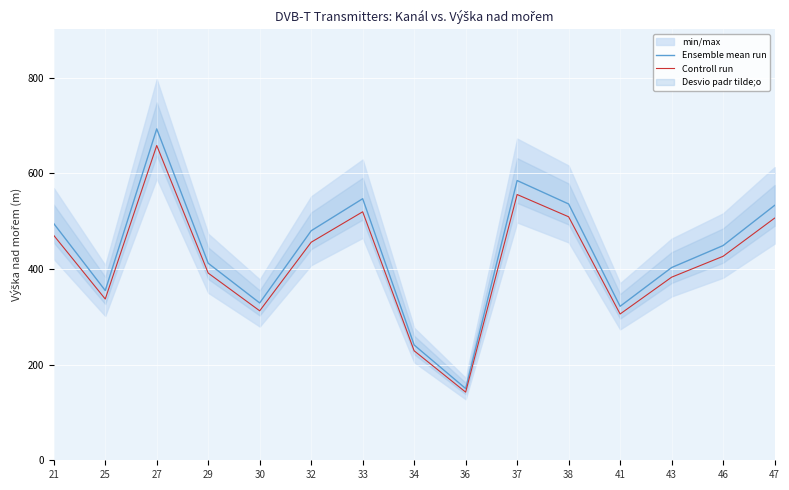

True or false: Controll run has a value of 470.2 at 21.

True